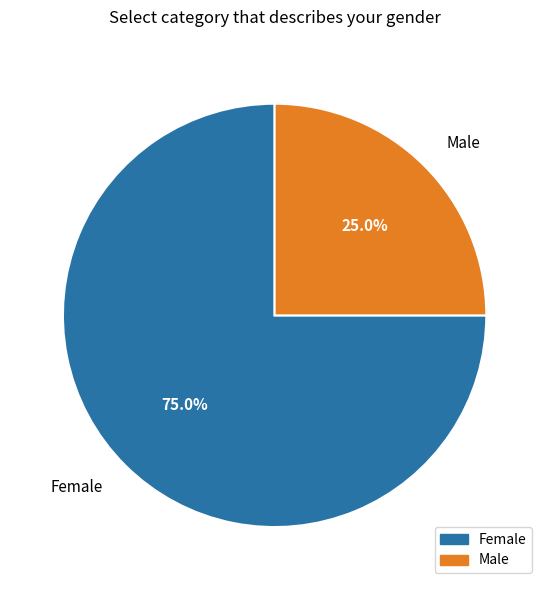

True or false: Female accounts for 82% of the total.

False